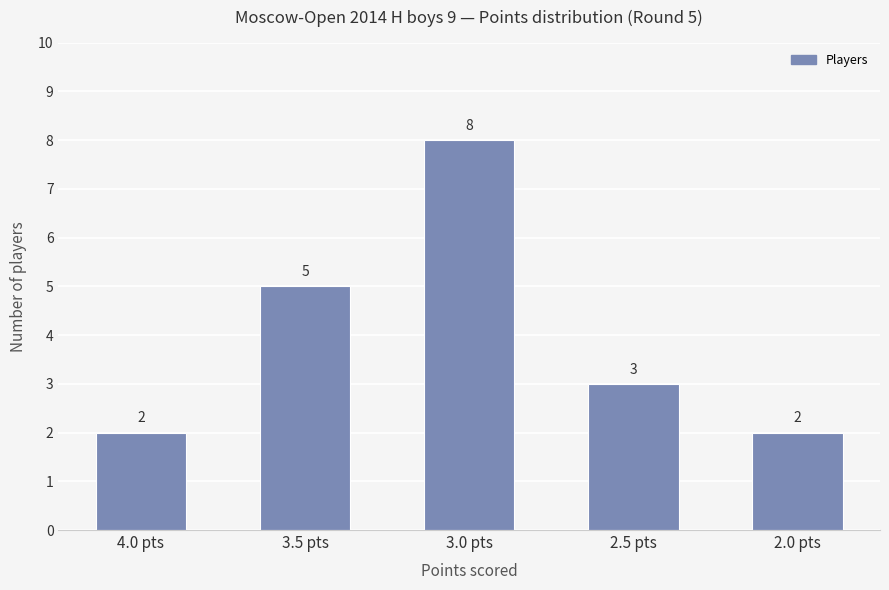

Which category has the highest value across all series?

3.0 pts